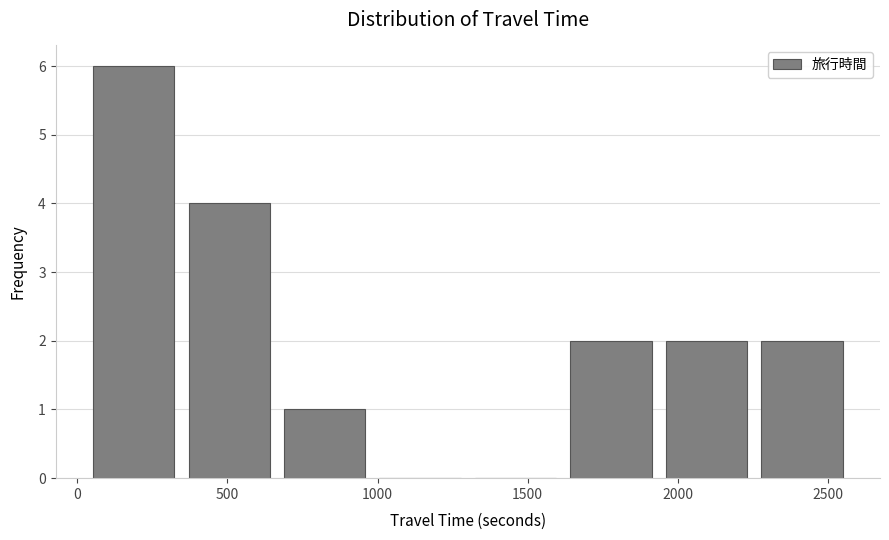

Which range on the x-axis has the tallest bar?

50 to 350